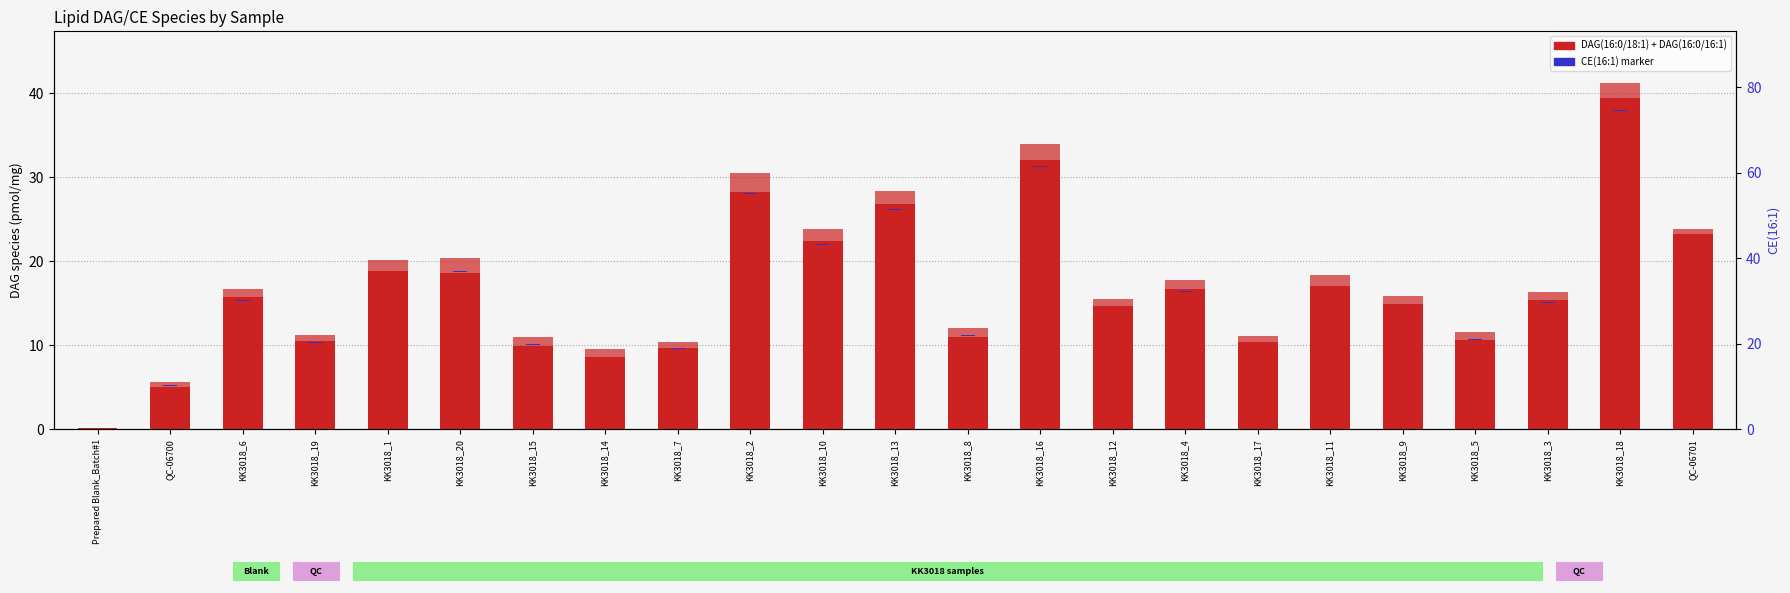

What is the highest value of the DAG(16:0/18:1) series?

39.4